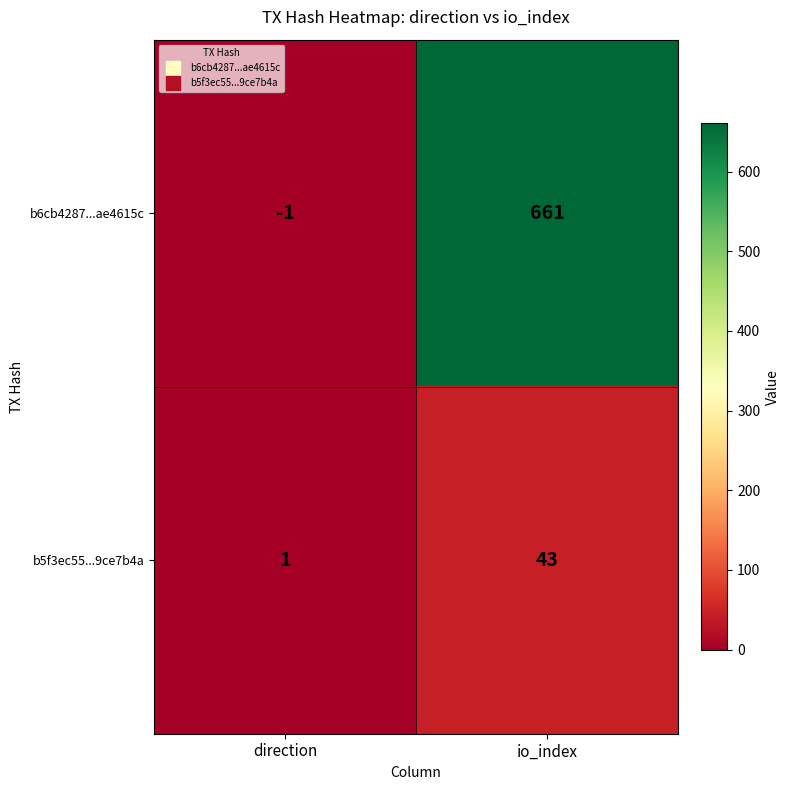

Reading left to right, extract all data points from this chart.

b6cb4287...ae4615c: -1	661
b5f3ec55...9ce7b4a: 1	43